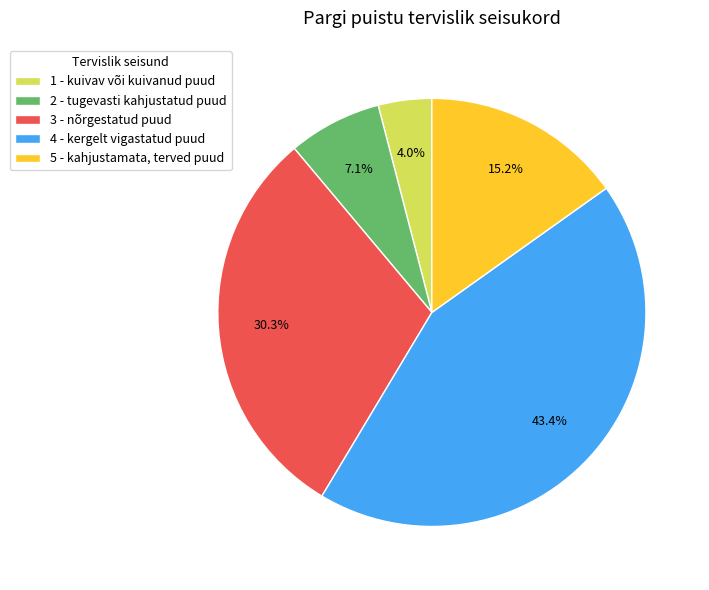

Is it true that 5 - kahjustamata, terved puud is 15% of the pie?

True